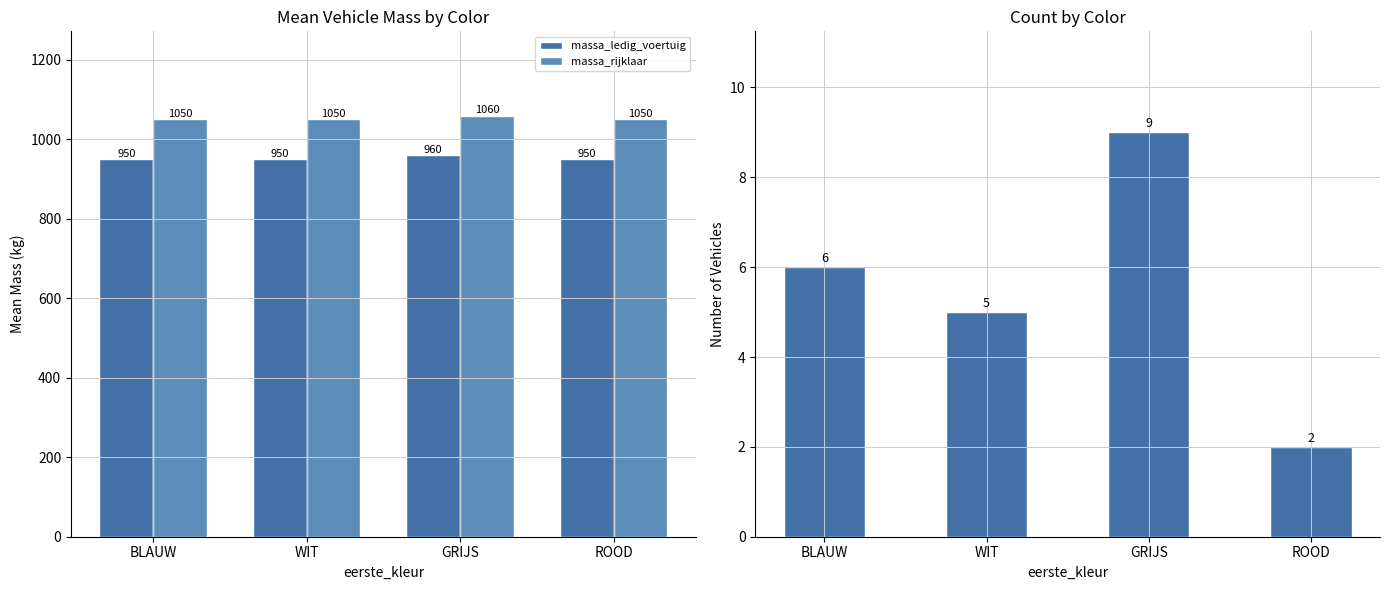

Is the value of massa_rijklaar at ROOD greater than the value of count at BLAUW?

Yes